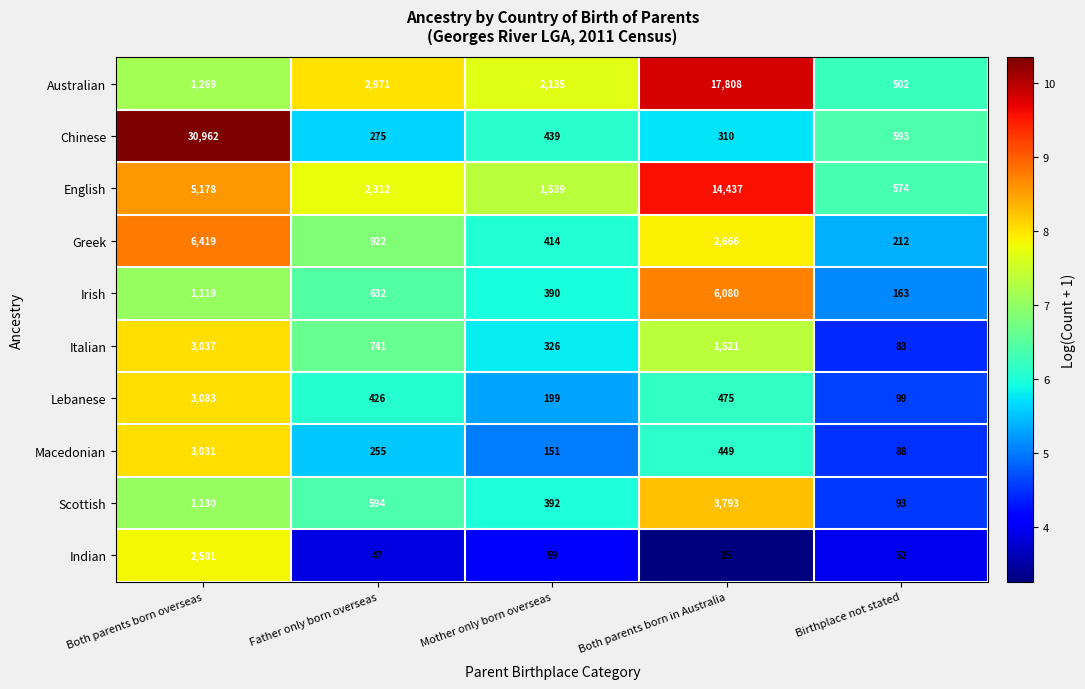

At which category is the sum across all series the highest?

Both parents born overseas